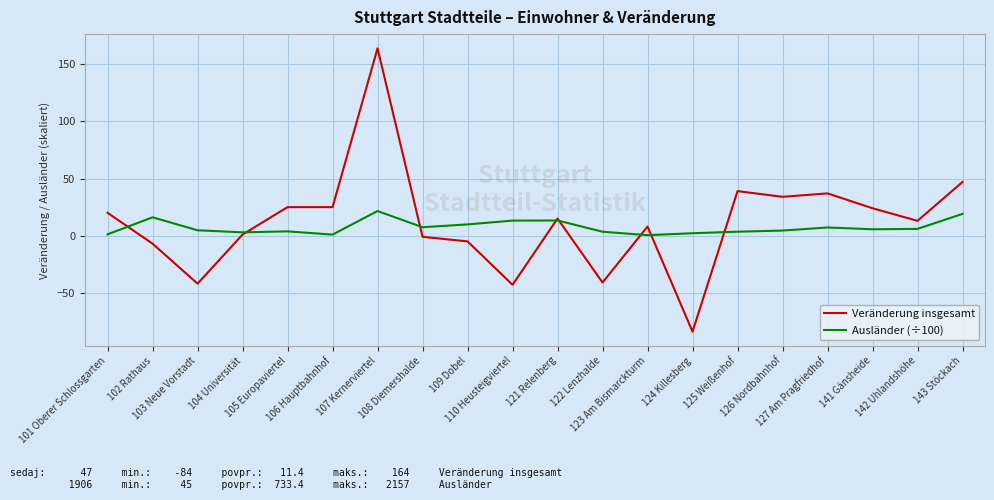

Rank the series by their maximum value, from lowest to highest.

Ausländer (÷100), Veränderung insgesamt